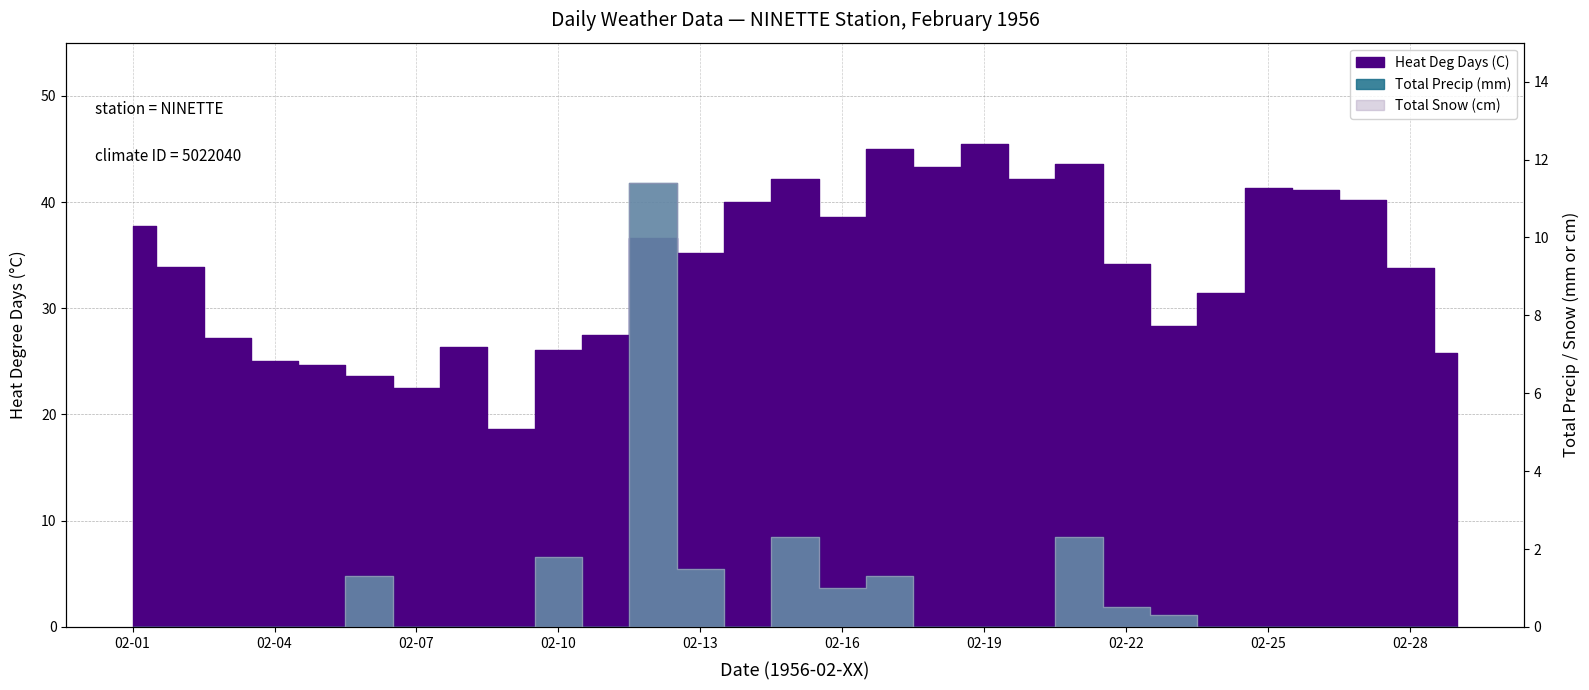

What is the total value across all series at 02-20?

42.2